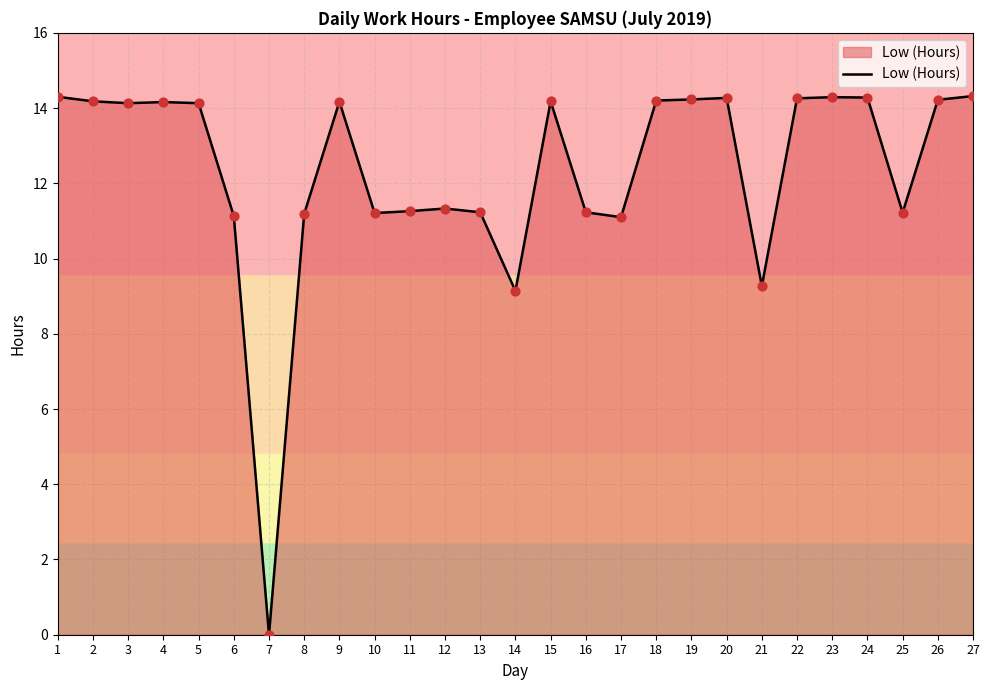

Which has a higher value, 12 or 8?

12